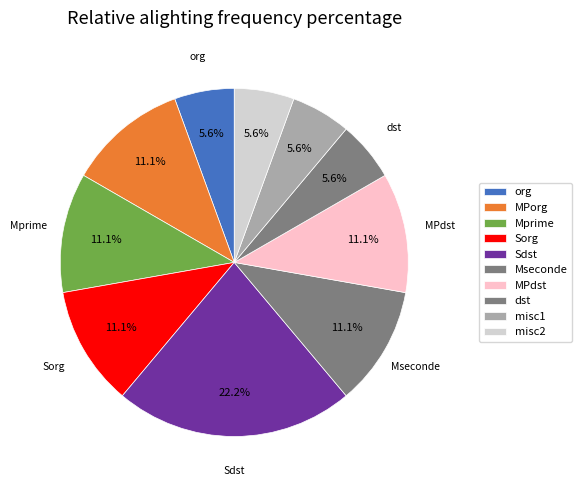

How many slices are in this pie chart?

10